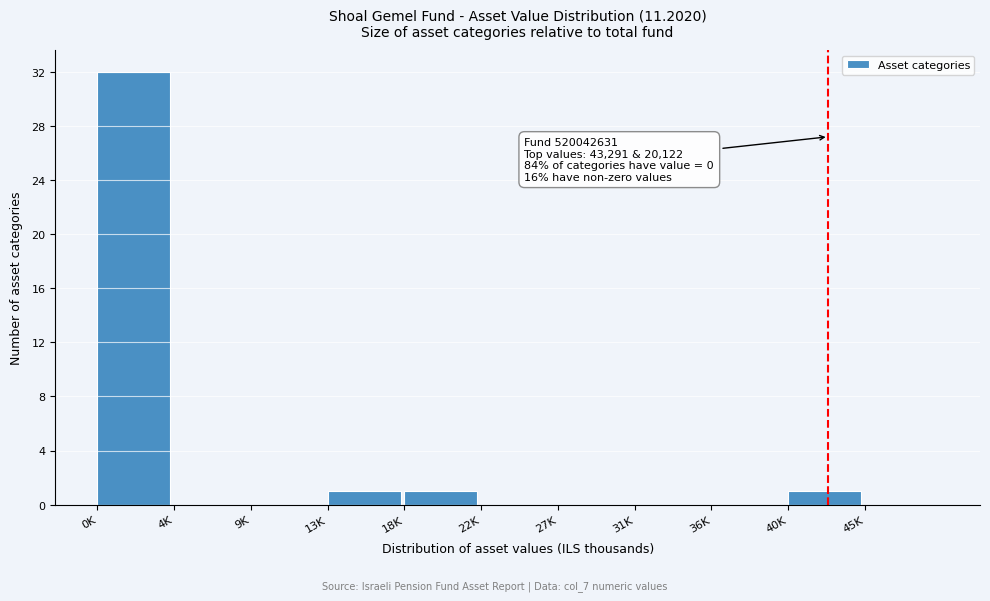

Reading right to left, list all the values displayed in this chart.

45K=0	40K=1	36K=0	31K=0	27K=0	22K=0	18K=1	13K=1	9K=0	4K=0	0K=32